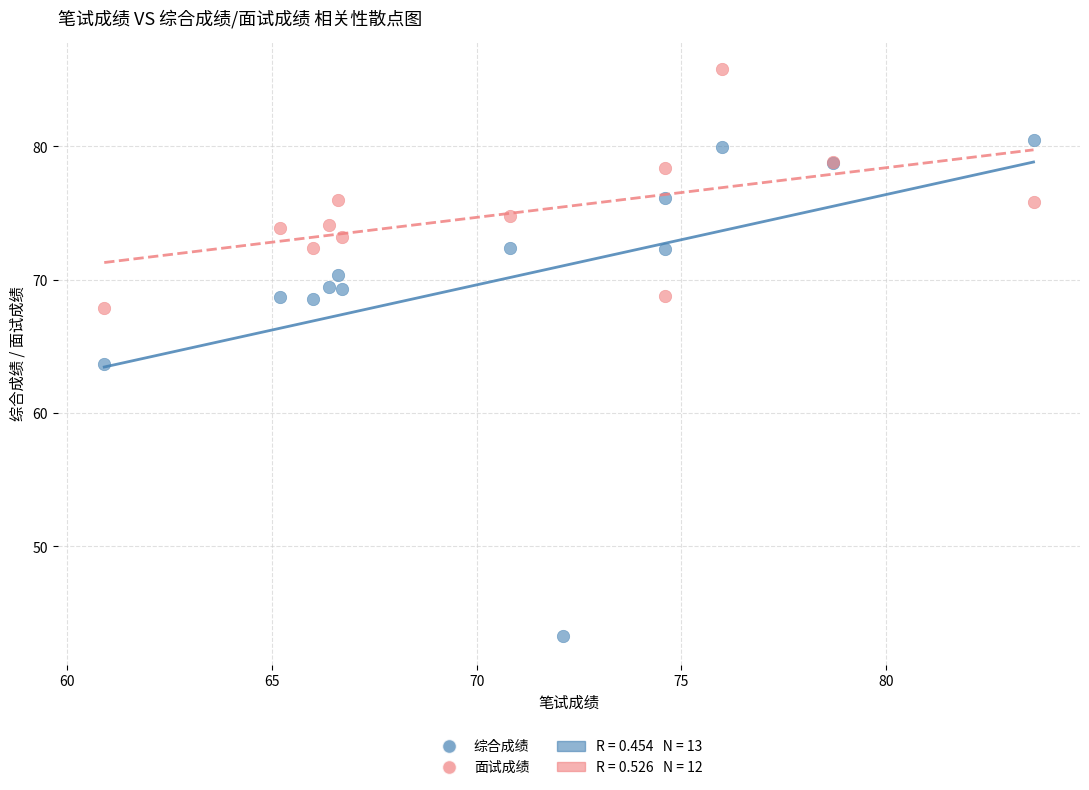

Which series contains the lowest Y value?

综合成绩